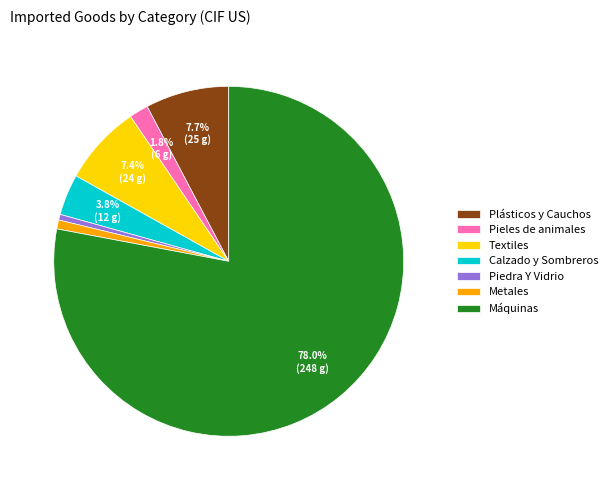

Combined, do Metales and Piedra Y Vidrio account for over 50%?

No